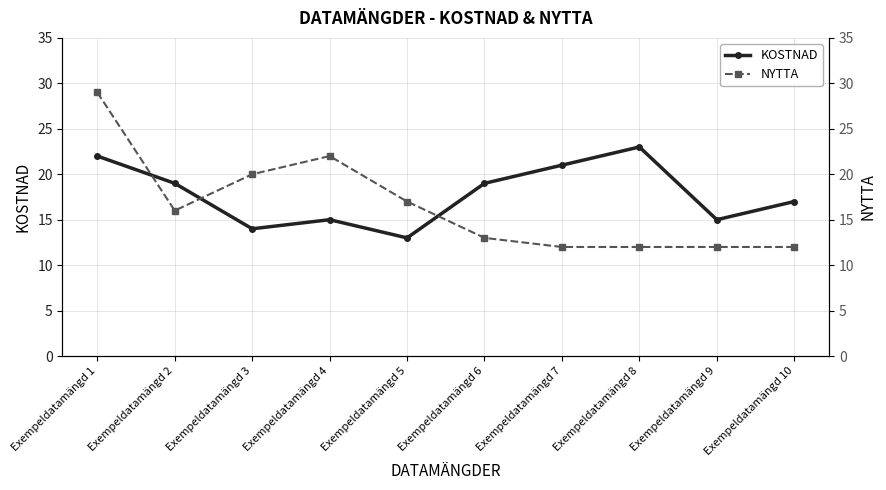

Rank the series by their average value, from highest to lowest.

KOSTNAD, NYTTA